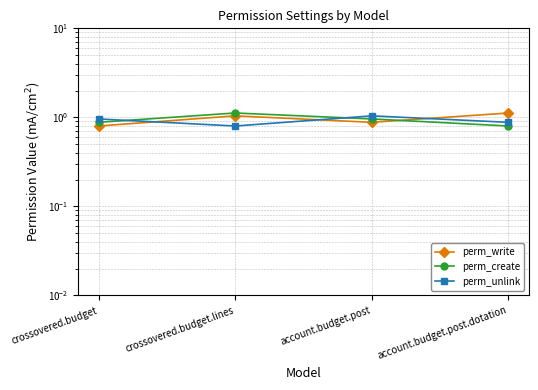

After their last crossing, which series has the higher values: perm_create or perm_unlink?

perm_unlink